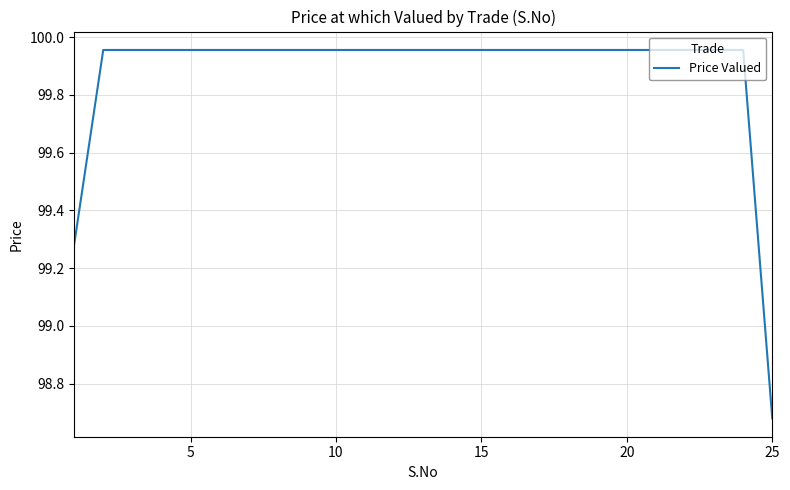

Does the chart display data point markers on the line(s)?

No